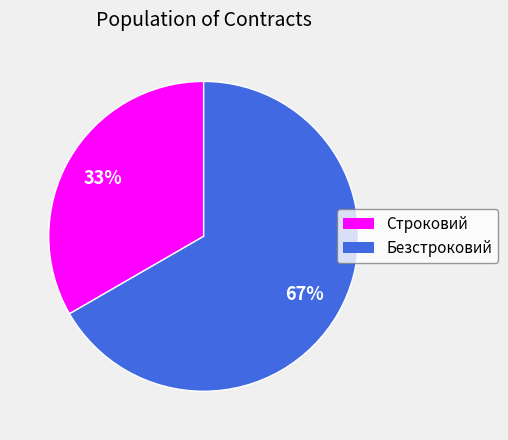

Does Безстроковий represent more than half of the total?

Yes